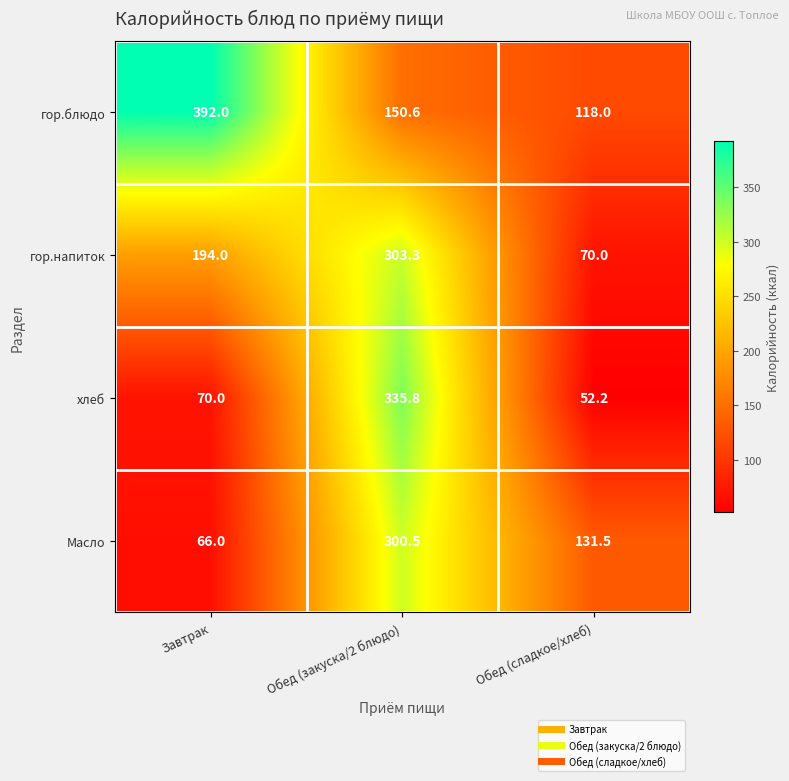

At which label is хлеб closest to 194?

Завтрак